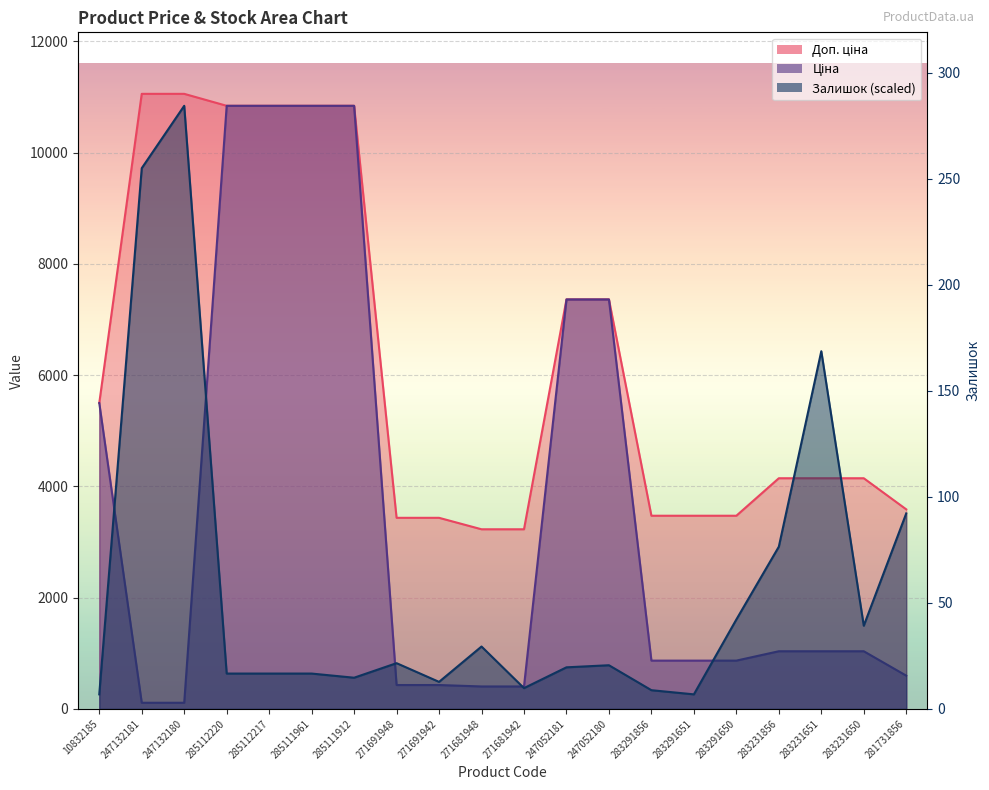

True or false: Ціна has a value of 2791.3 at 10832185.

False